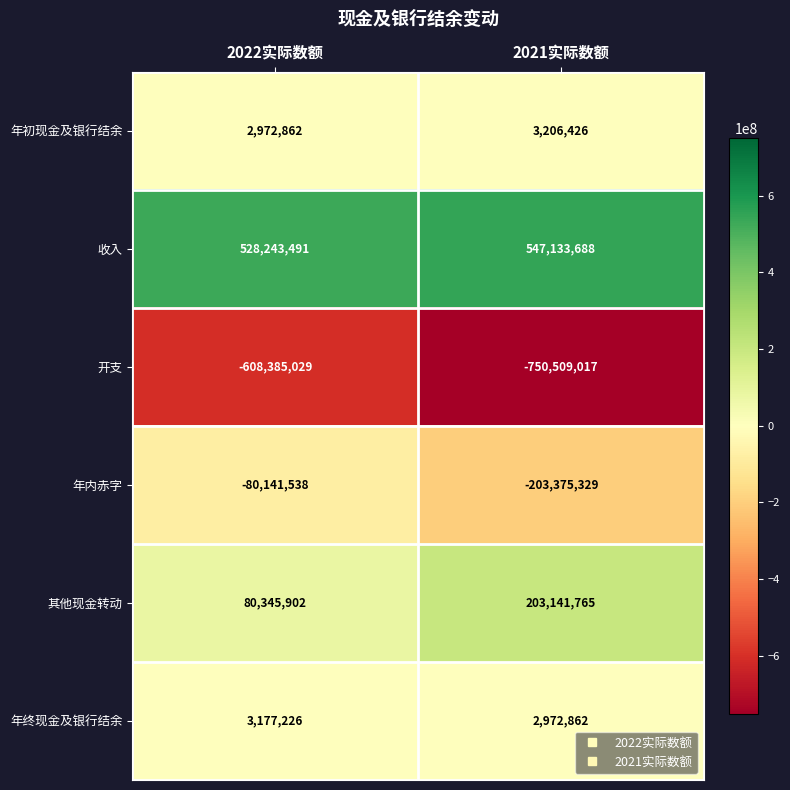

Which series has the widest spread of values?

开支